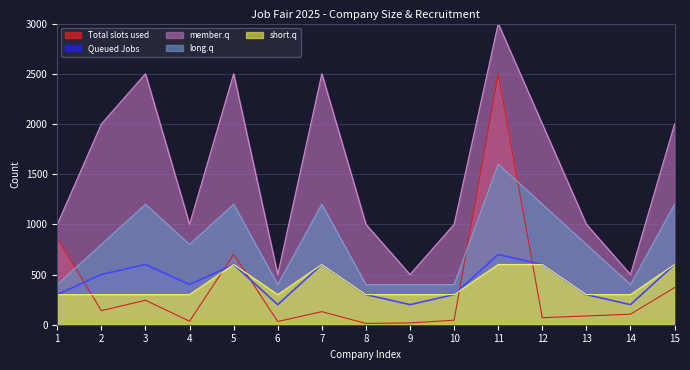

How many times do short.q and Total slots used cross each other?

5